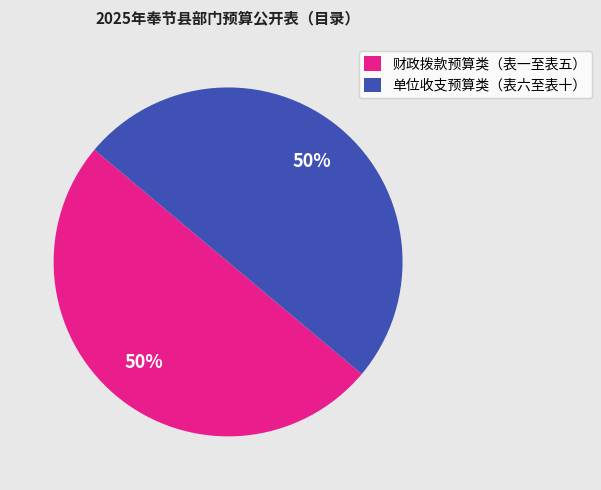

To the nearest percent, what portion does 单位收支预算类（表六至表十） represent?

50%